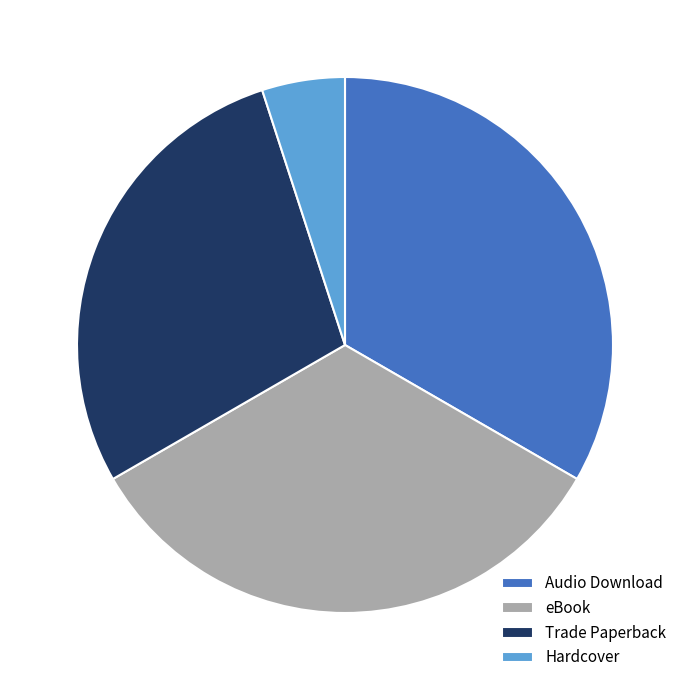

How many segments does this pie chart have?

4